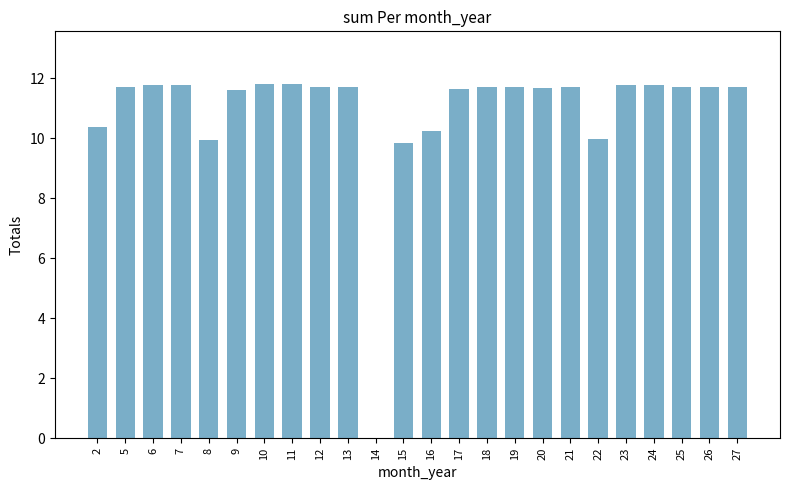

The value at 15 is 9.8. True or false?

True